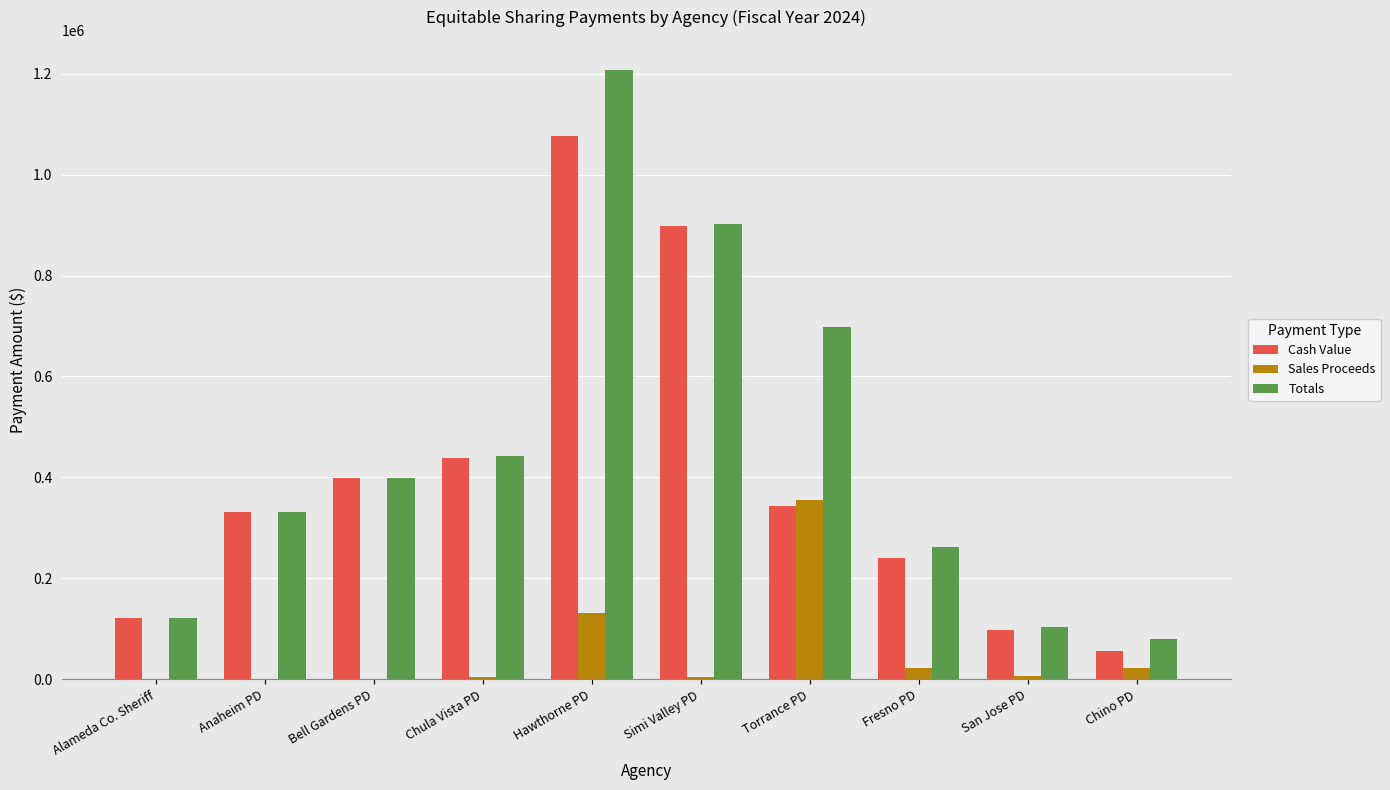

The value of Totals at Simi Valley PD is 593793. True or false?

False